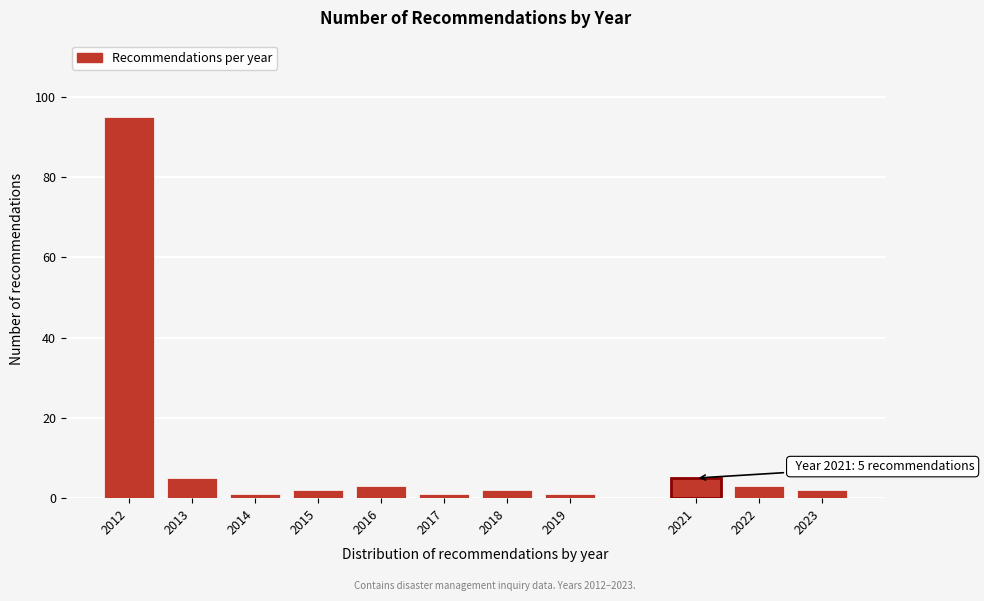

Reading left to right, extract all data points from this chart.

2012=95	2013=5	2014=1	2015=2	2016=3	2017=1	2018=2	2019=1	2021=5	2022=3	2023=2